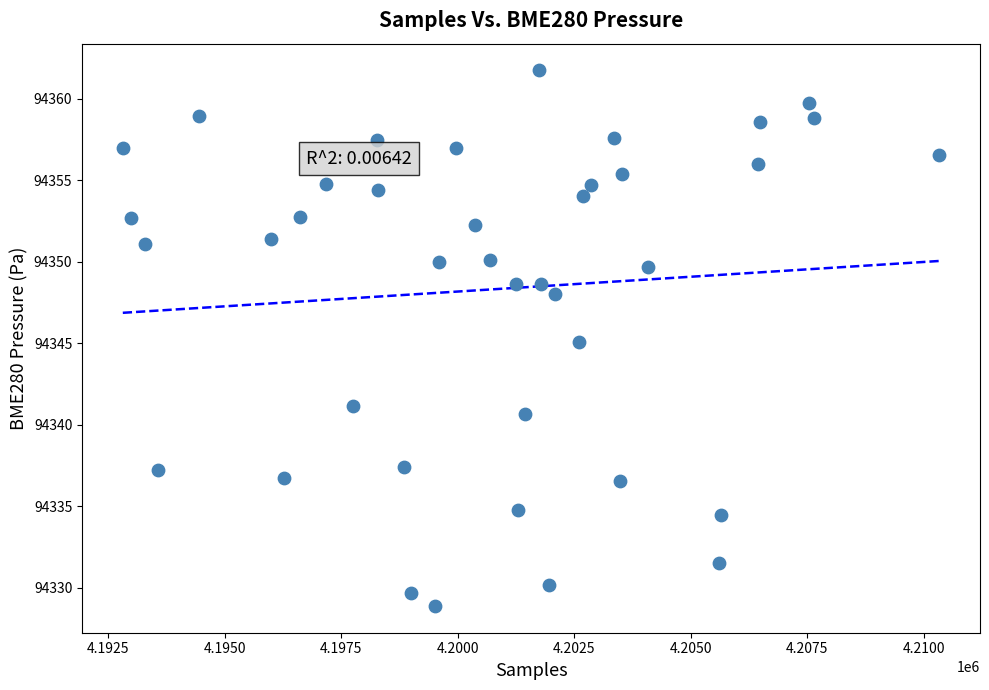

What is the range of X values (max minus min)?

17522.0